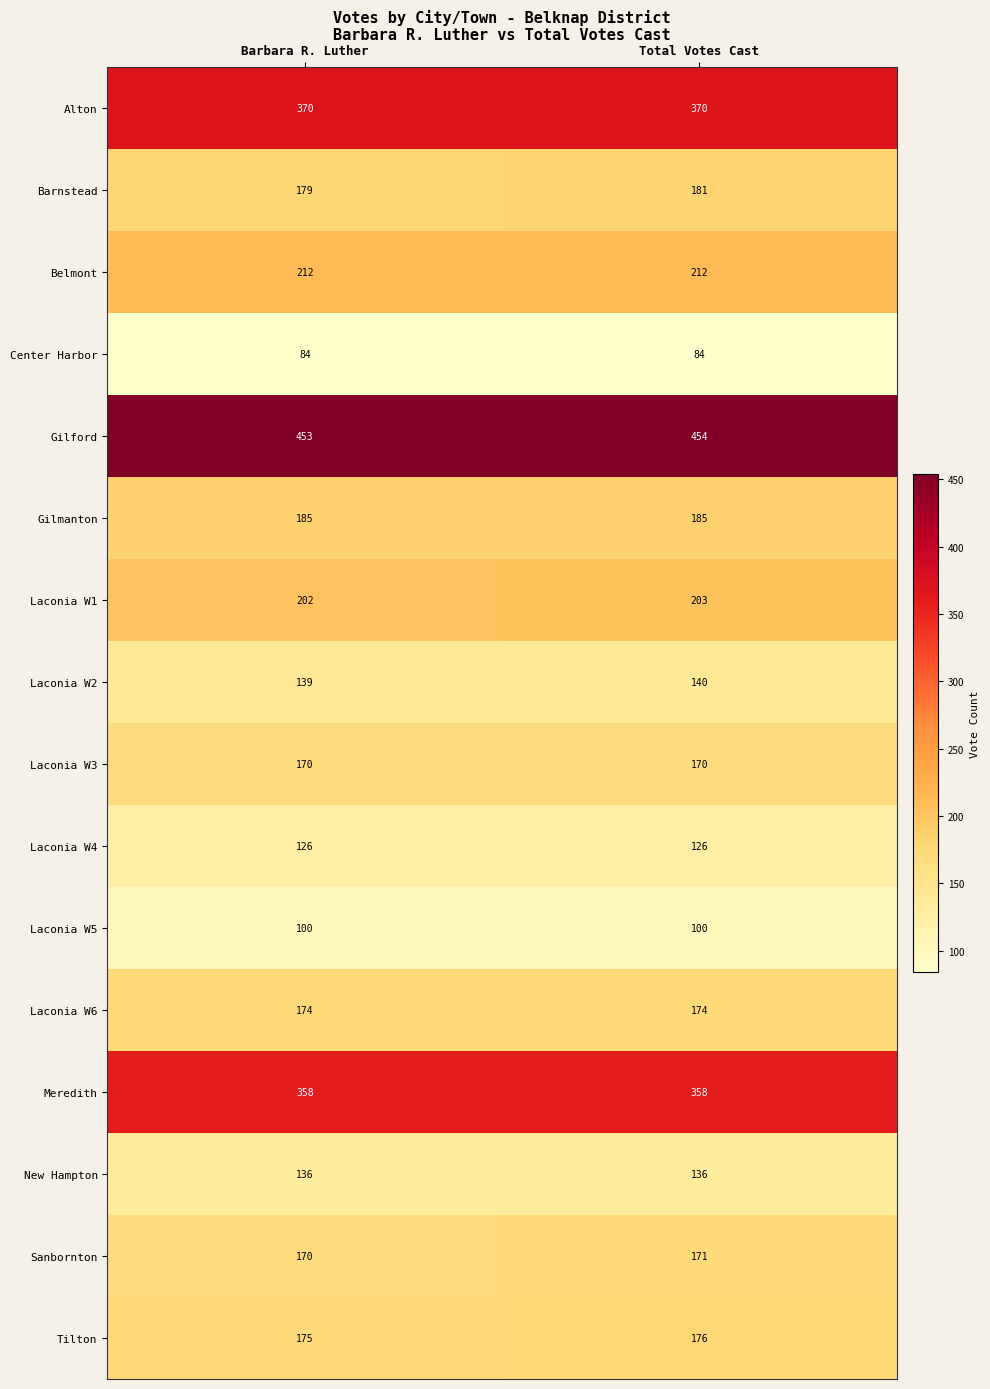

What is the sum of all Laconia W5 values?

200